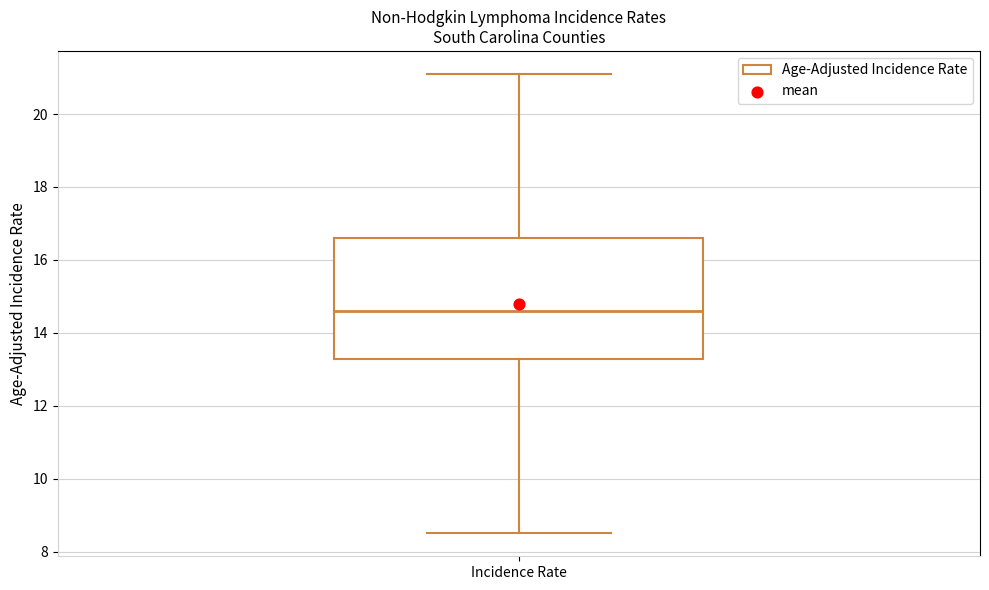

Where does the median line of the box for Incidence Rate sit on the y-axis? The values are not printed on the chart, so give them approximately, as read against the axis.

14.6